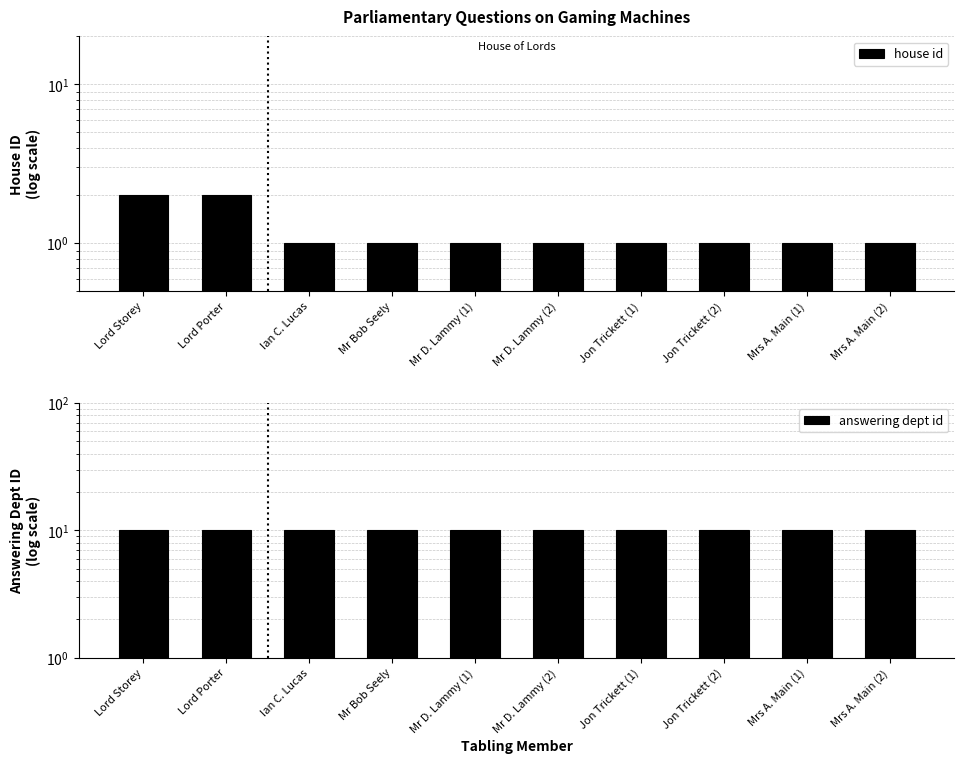

What is the value of the answering dept id bar at the 5th from the left?

10